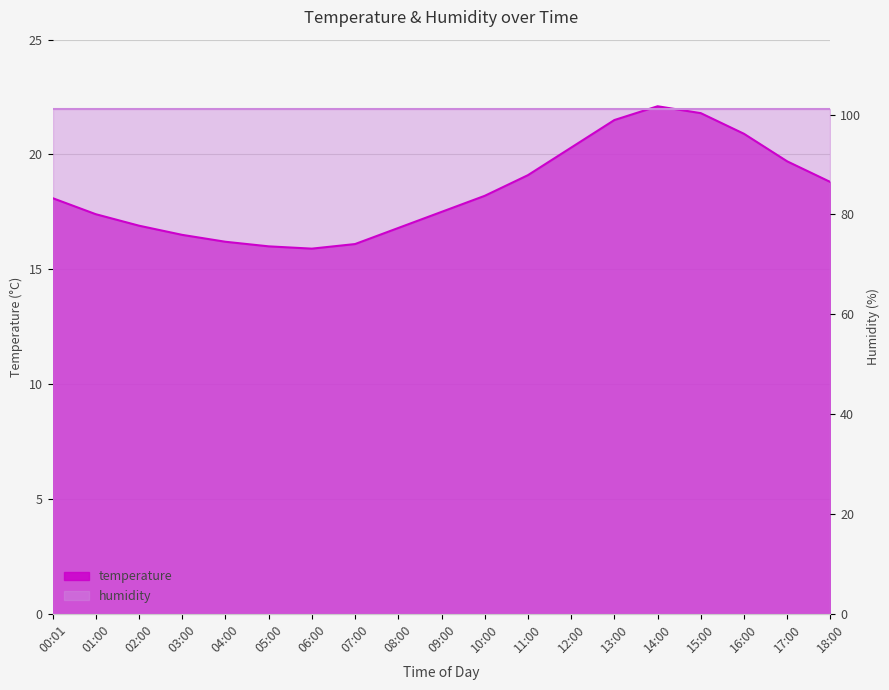

True or false: the data has more than 1 interior local peaks.

False